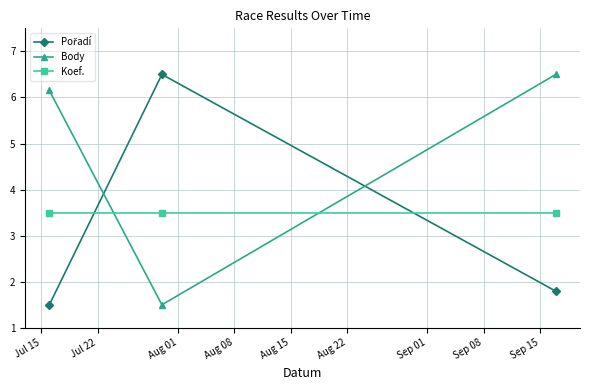

What is the smallest value displayed?

1.5